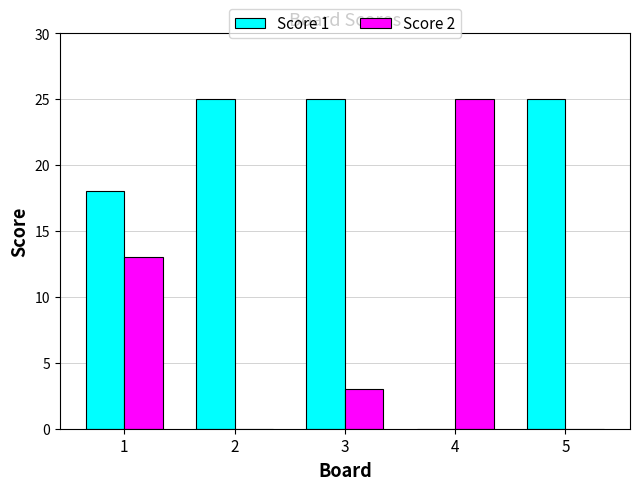

What is the average value of the Score 2 series?

8